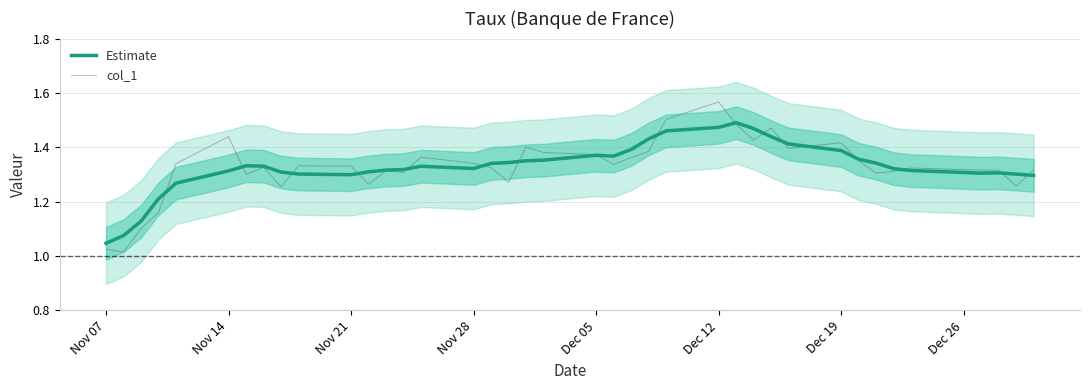

How many interior local valleys does the Estimate series have?

4